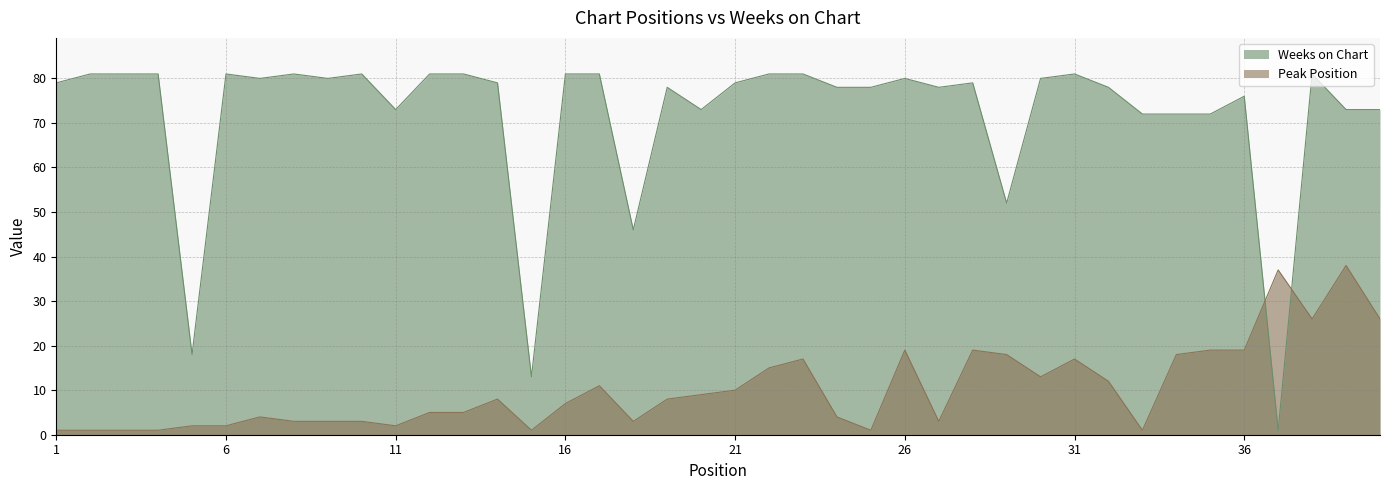

Rank the series at 25 from lowest to highest value.

Peak Position, Weeks on Chart